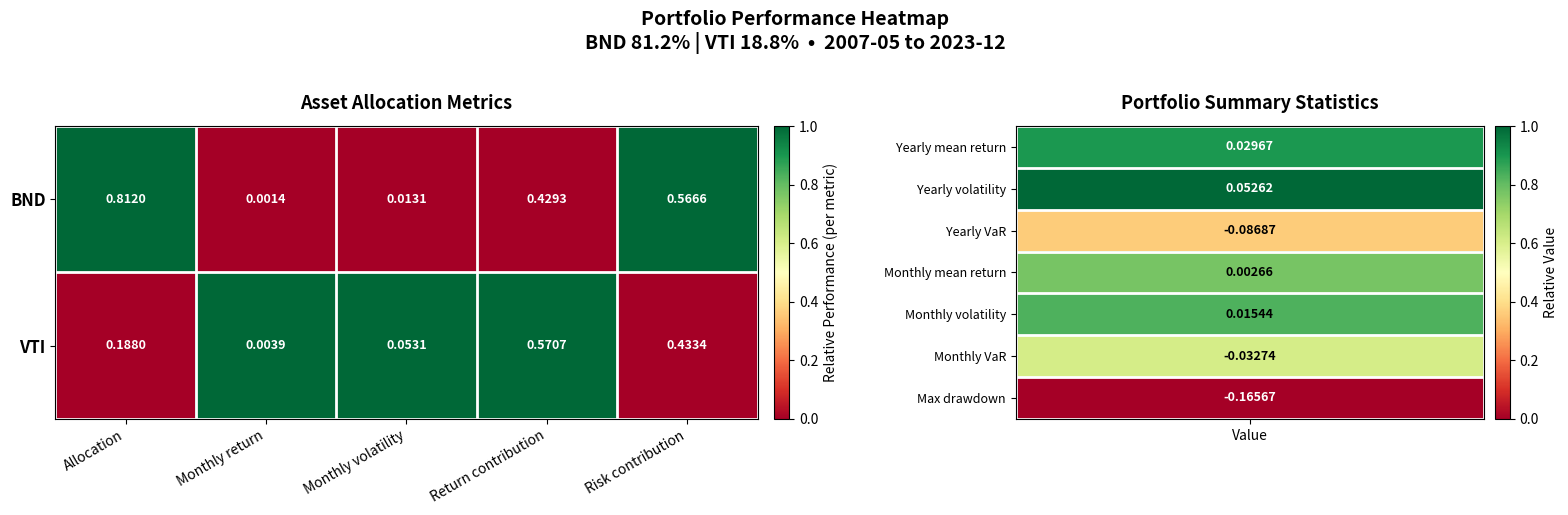

Count the number of data series in this chart.

2